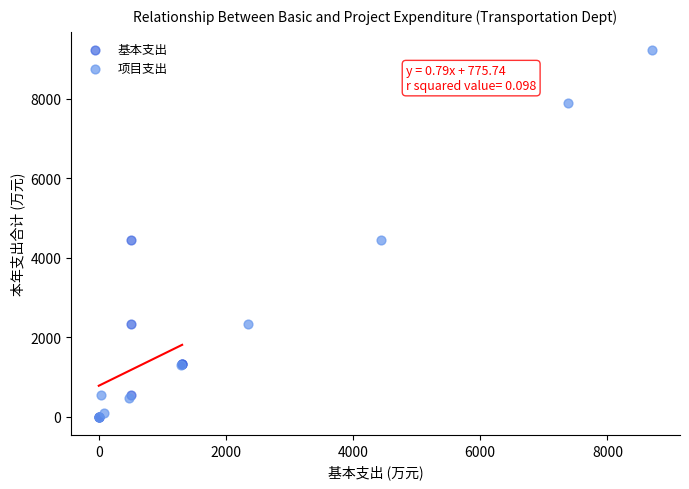

Which series has the largest Y range (max minus min)?

项目支出